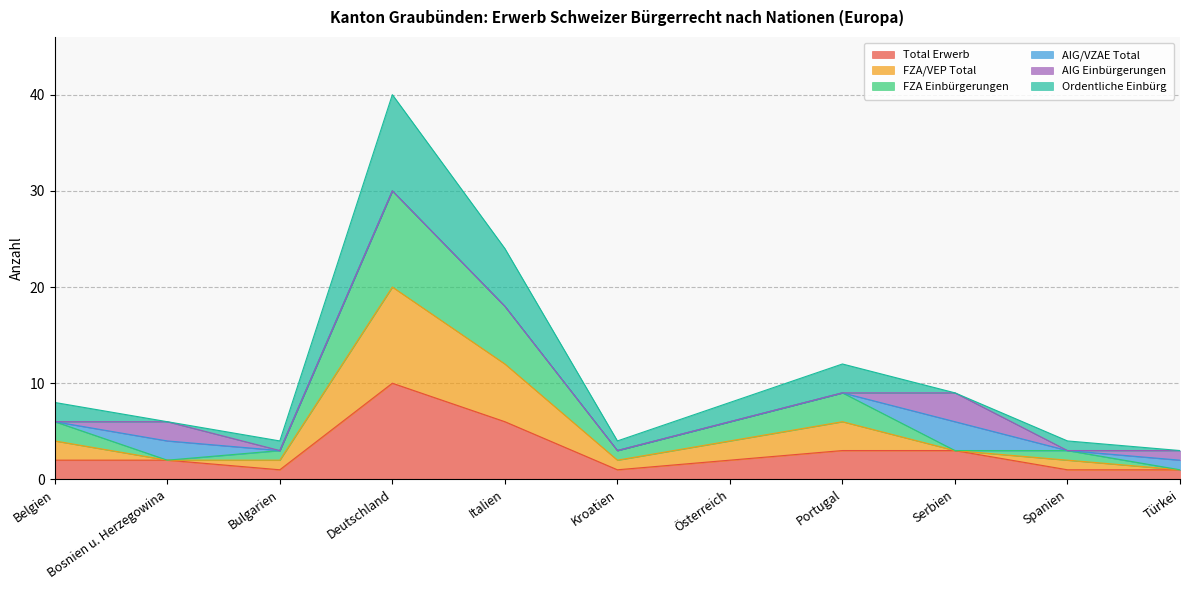

At how many categories does at least one series exceed 25?

1